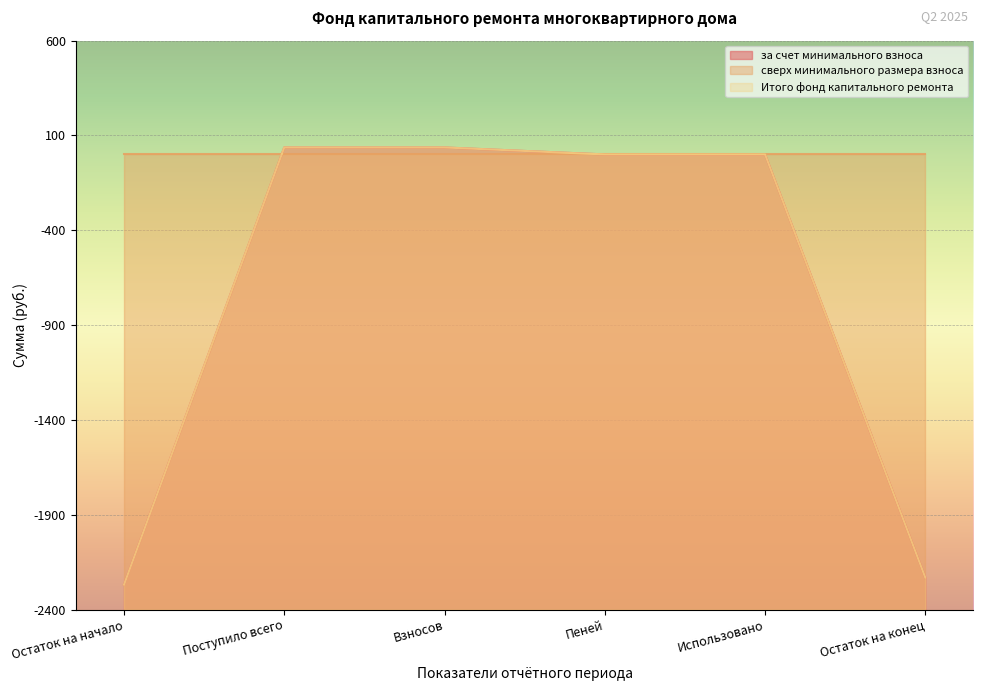

Between Поступило всего and Использовано, which series saw the biggest shift?

за счет минимального взноса